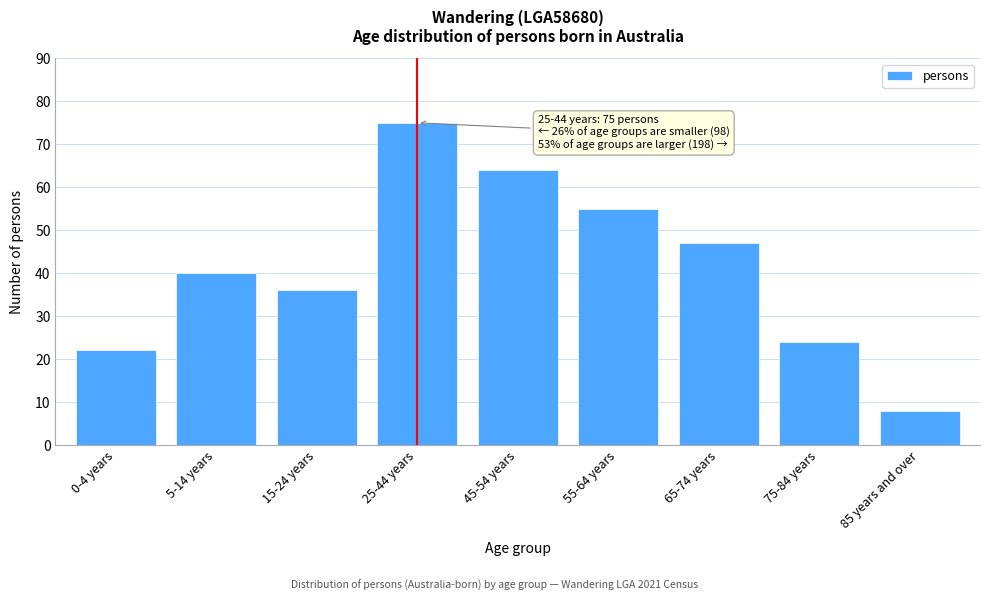

Reading right to left, list all the values displayed in this chart.

85 years and over=8	75-84 years=24	65-74 years=47	55-64 years=55	45-54 years=64	25-44 years=75	15-24 years=36	5-14 years=40	0-4 years=22